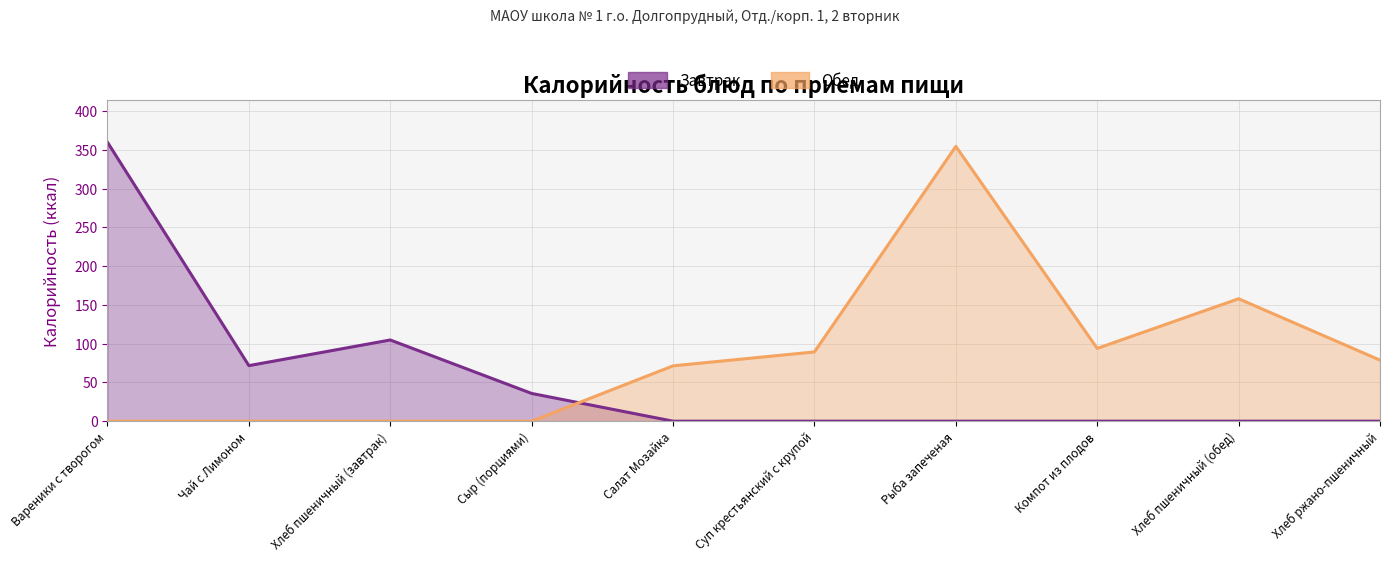

In Обед, how many points are lower than both neighbors (excluding endpoints)?

1